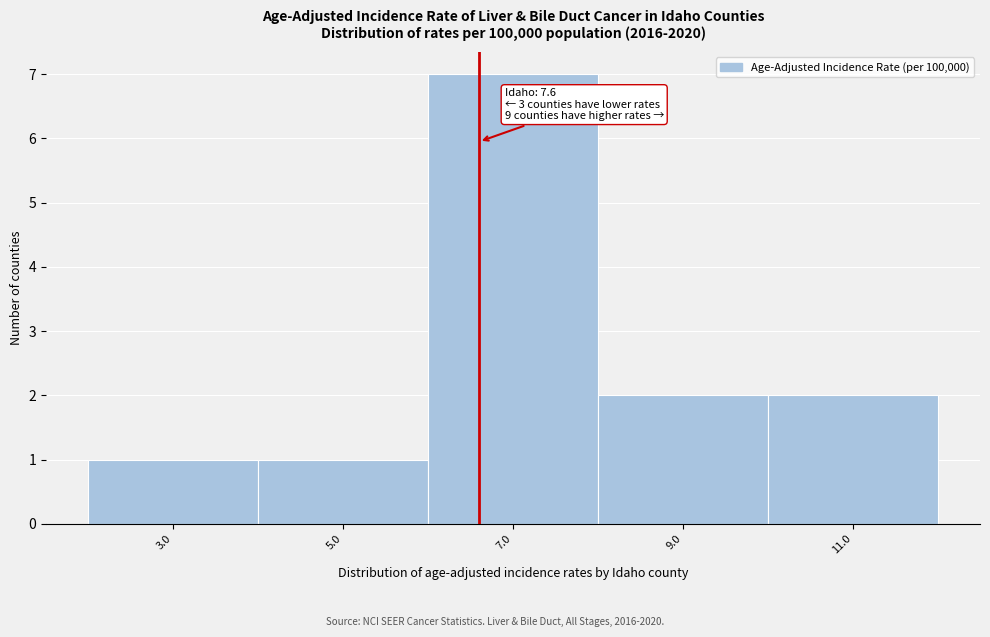

Reading right to left, transcribe all the data shown in this chart.

11.0=2	9.0=2	7.0=7	5.0=1	3.0=1